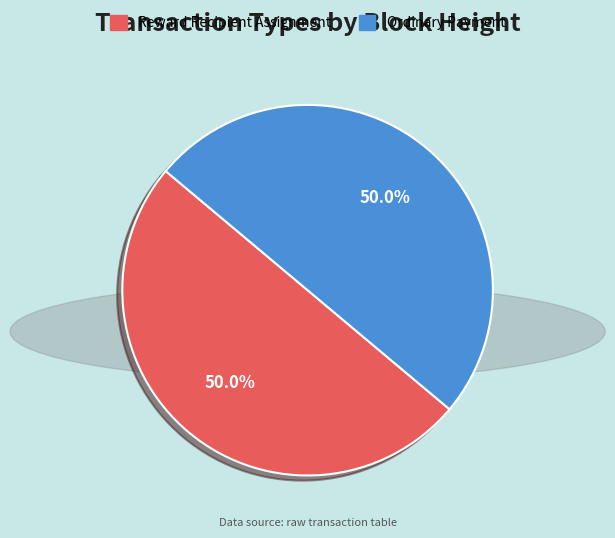

To the nearest percent, what percentage of the pie is Reward Recipient Assignment?

50%